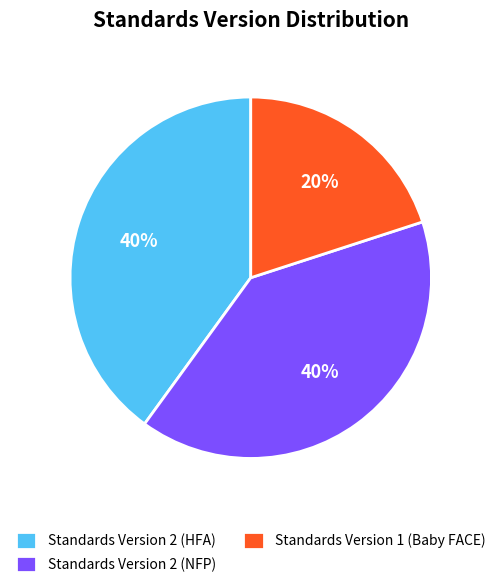

Which category has the smallest portion of the pie?

Standards Version 1 (Baby FACE)